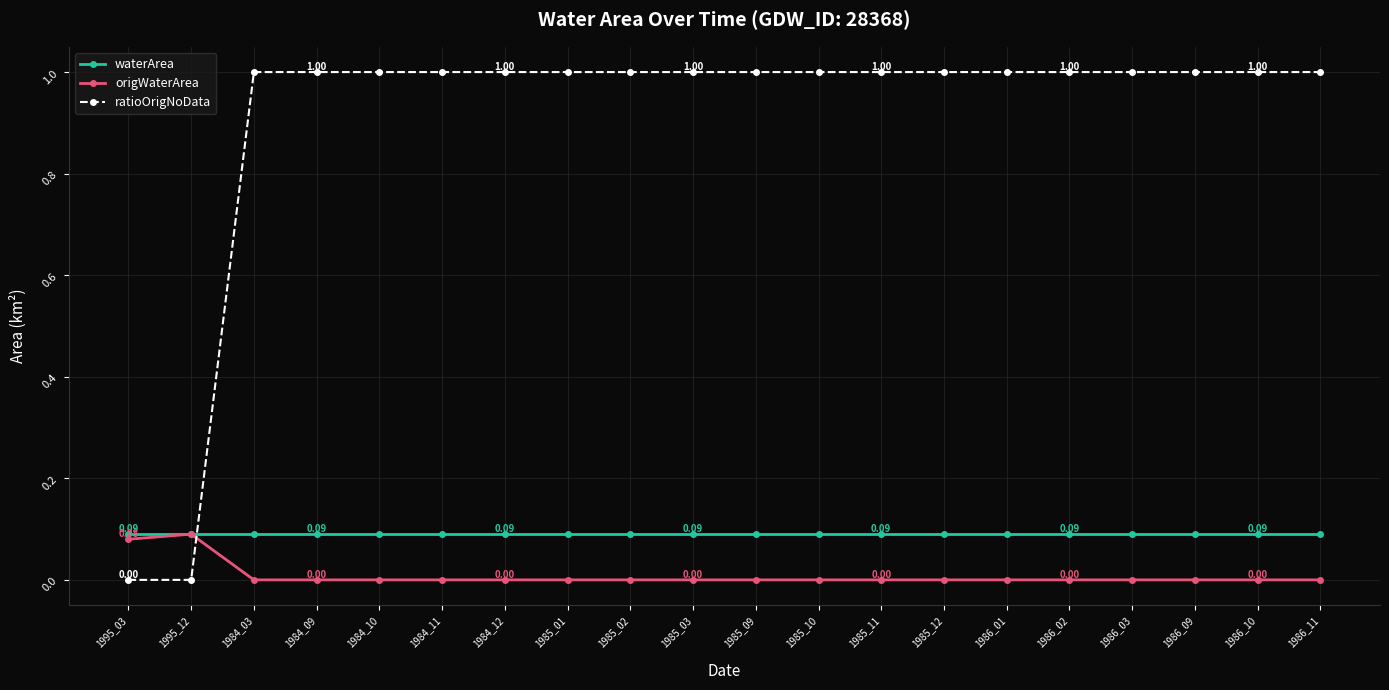

What is the sum of all waterArea values?

1.8